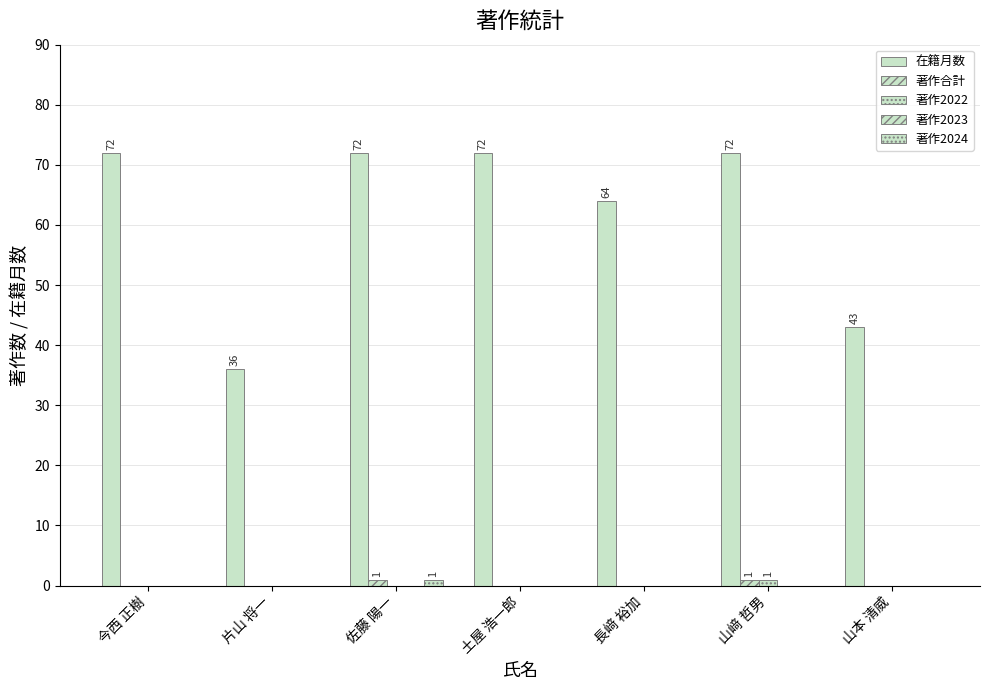

What is the maximum value shown in the chart?

72